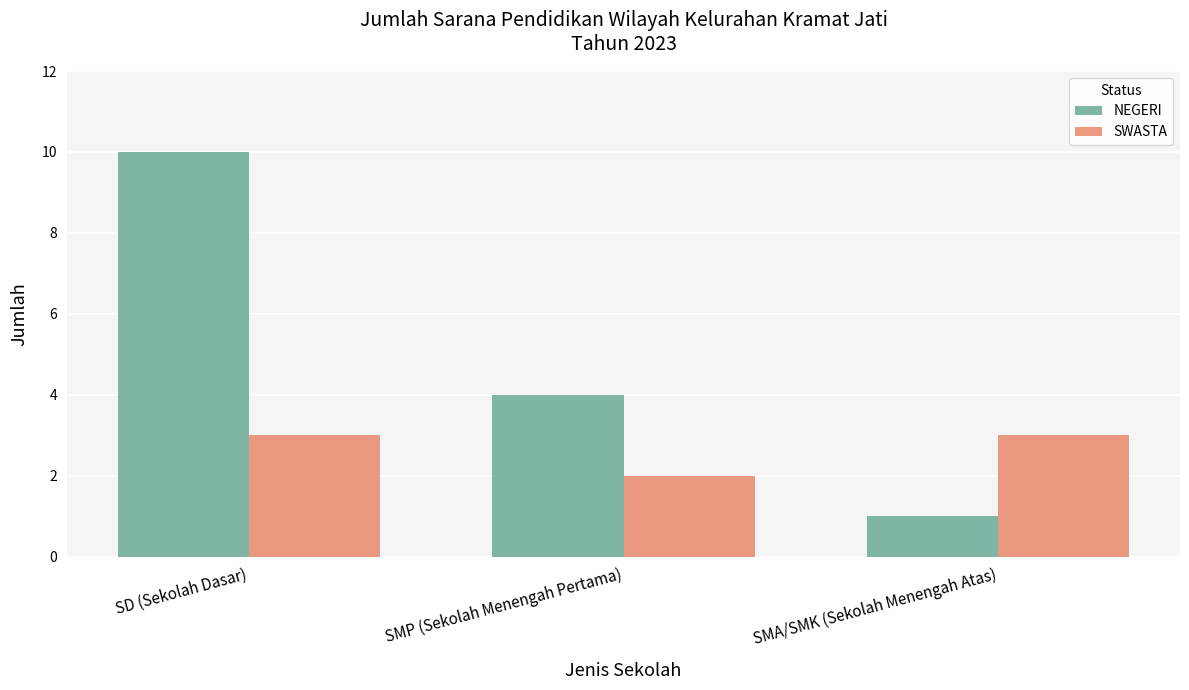

What is the label of the 3rd bar from the right?

SD (Sekolah Dasar)